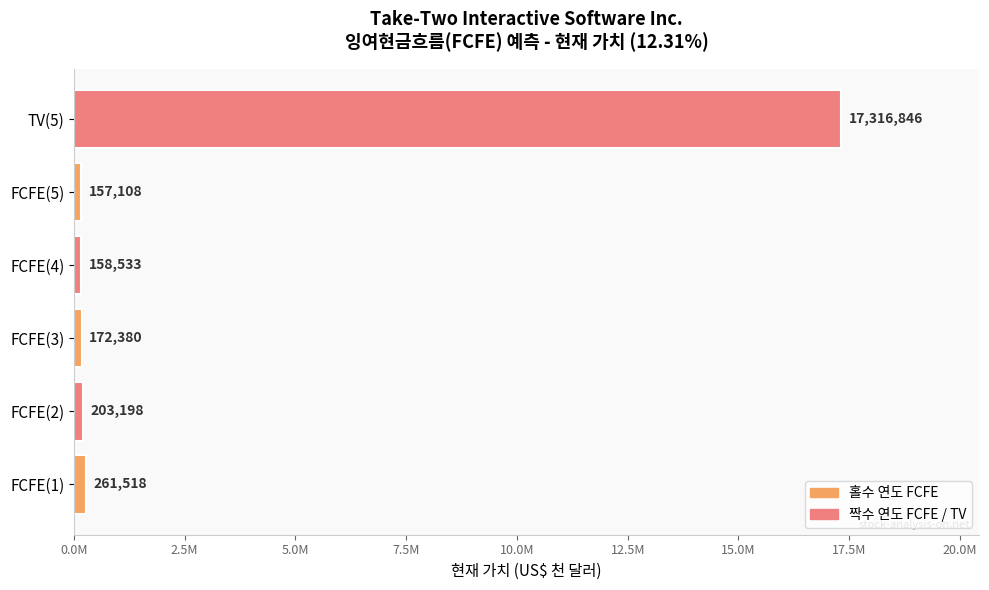

What is the sum of all values?

18269583